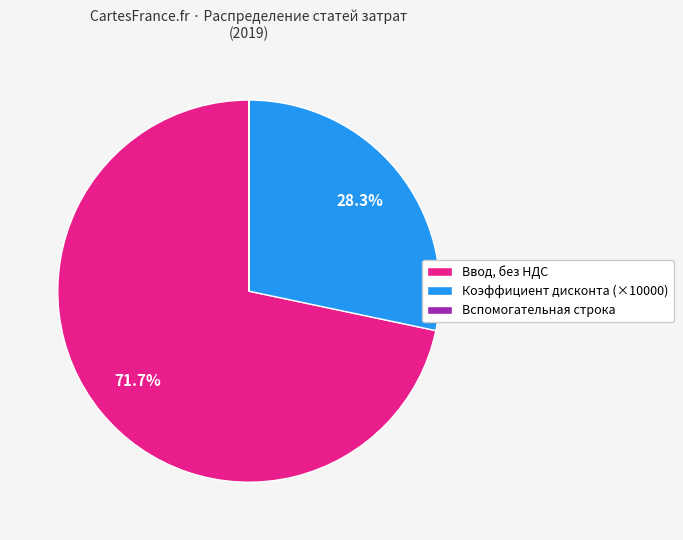

Between Ввод, без НДС and Коэффициент дисконта (×10000), which is larger?

Ввод, без НДС